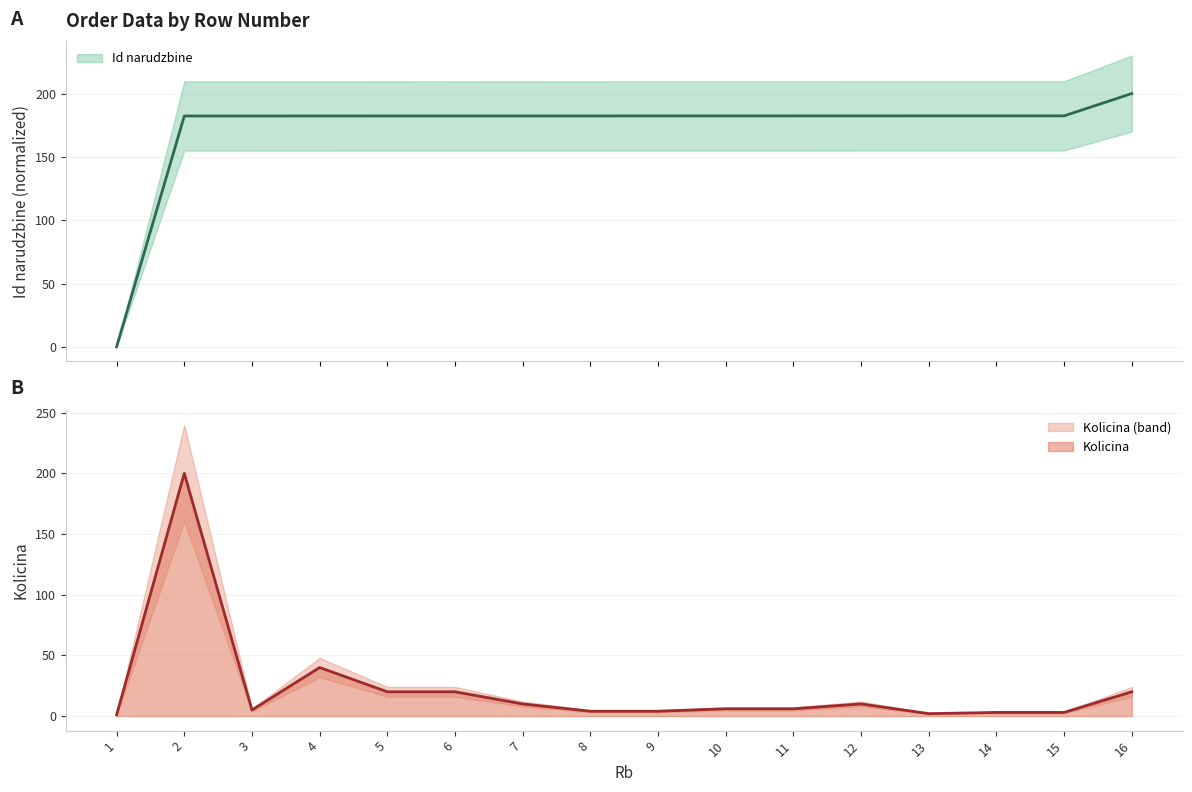

What is the sum of the Id narudzbine values at 12 and 5?

364.7